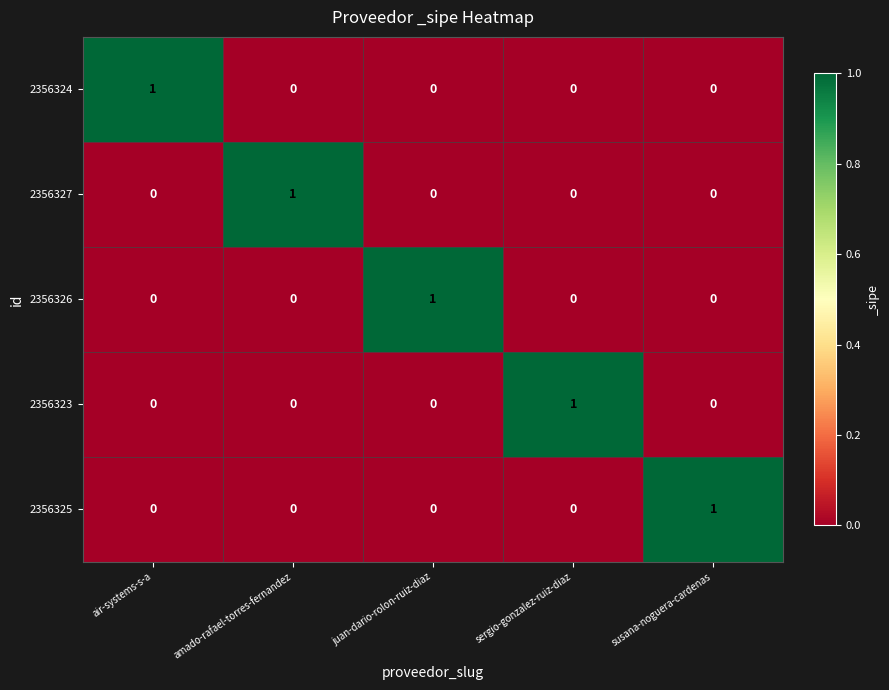

How many 2356326 values are between 0 and 1?

5